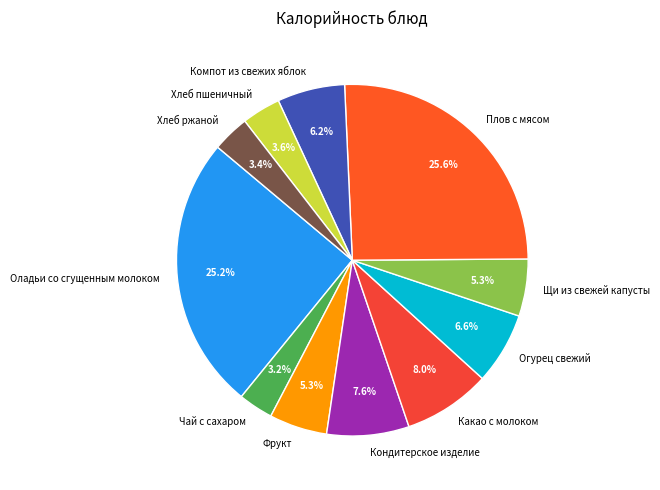

True or false: Оладьи со сгущенным молоком accounts for 25% of the total.

True